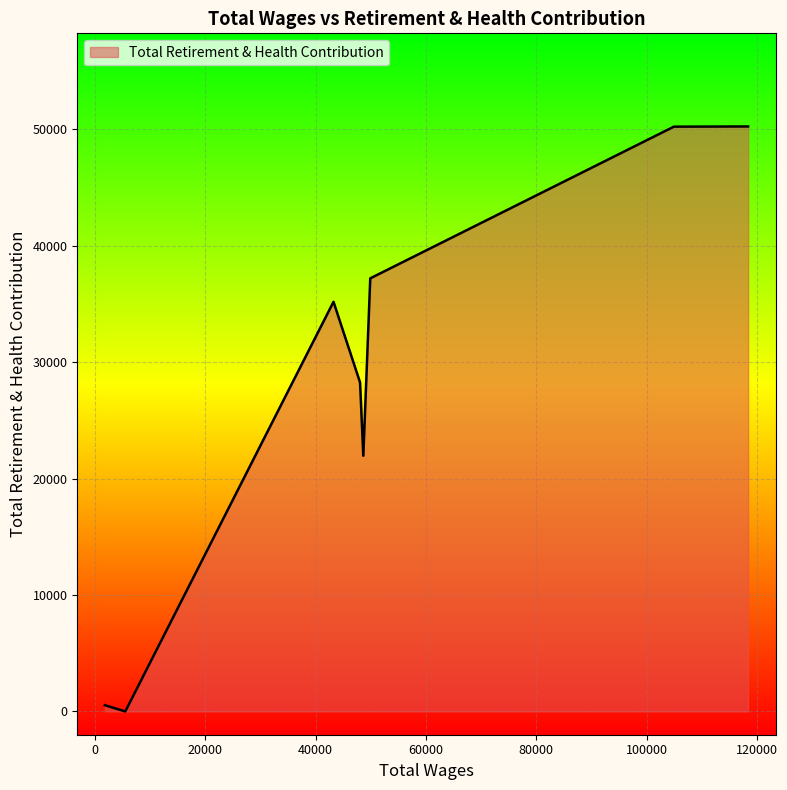

What is the average value?

27952